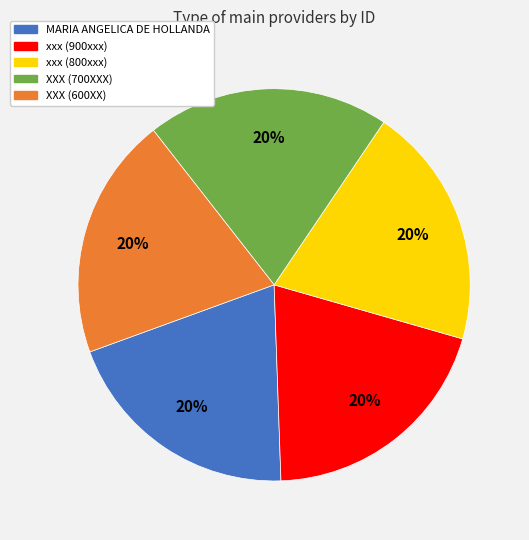

To the nearest percent, what portion does XXX (700XXX) represent?

20%